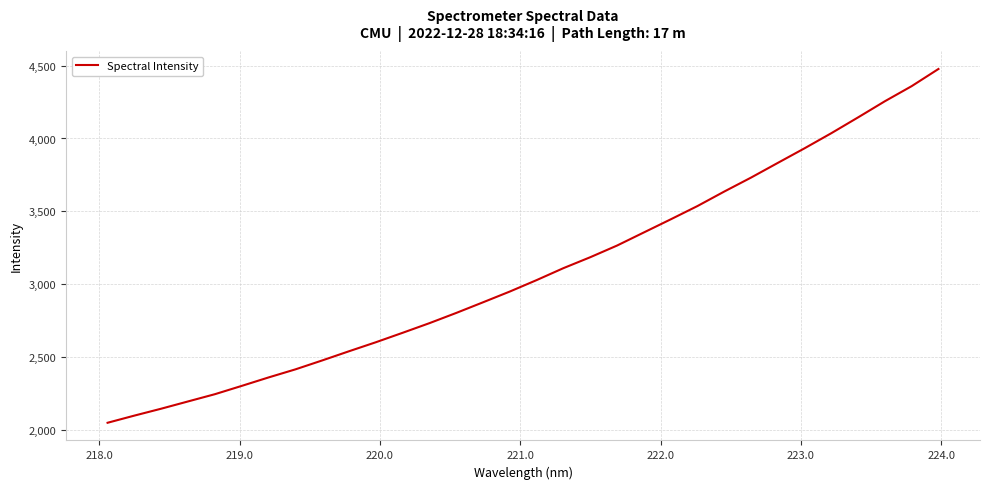

What is the greatest value displayed?

4477.0